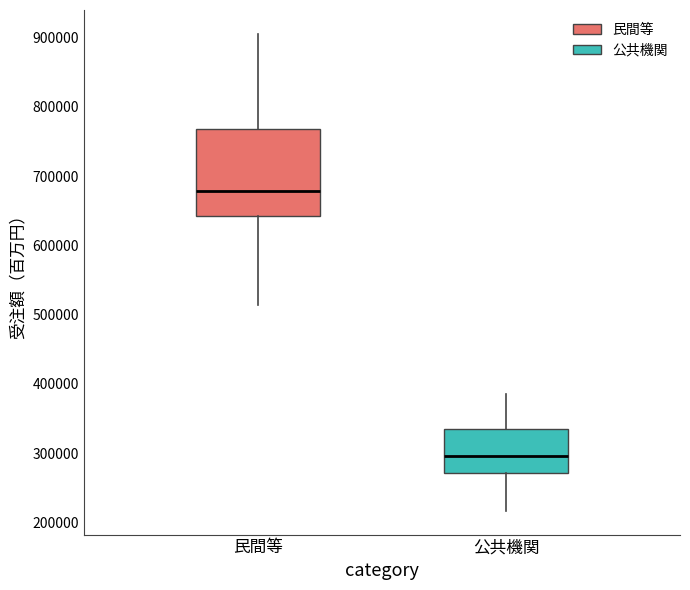

Reading left to right, transcribe this box plot: for each box, give where its median line is, the range the box spans, and where its two whiskers end, as read against the y-axis. The values are not printed on the chart, so give them approximately, as read against the axis.

民間等: median 680000, box 640000 to 770000, whiskers 510000 to 910000
公共機関: median 300000, box 270000 to 330000, whiskers 220000 to 390000